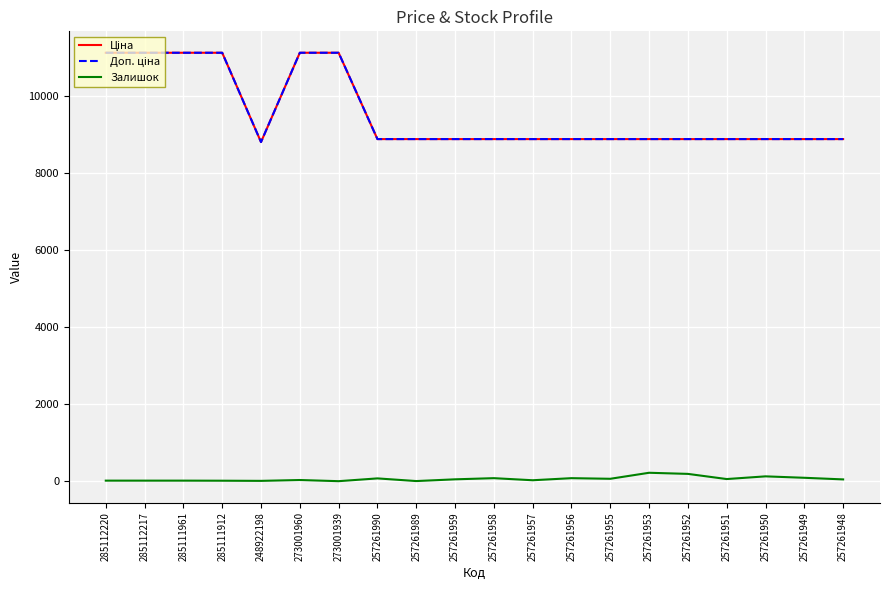

Is this an area chart (filled region under the line)?

No